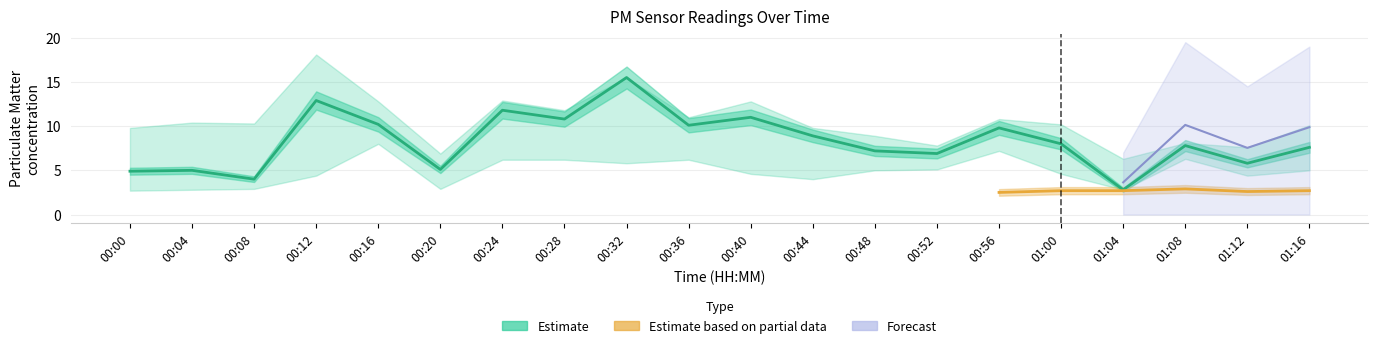

List the labels in order of value, smallest first.

01:04, 00:08, 00:00, 00:04, 00:20, 01:12, 00:52, 00:48, 01:16, 01:08, 01:00, 00:44, 00:56, 00:36, 00:16, 00:28, 00:40, 00:24, 00:12, 00:32